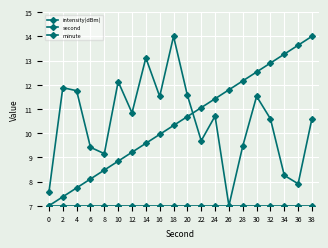

What is the sum of all intensity(dBm) values?

208.6